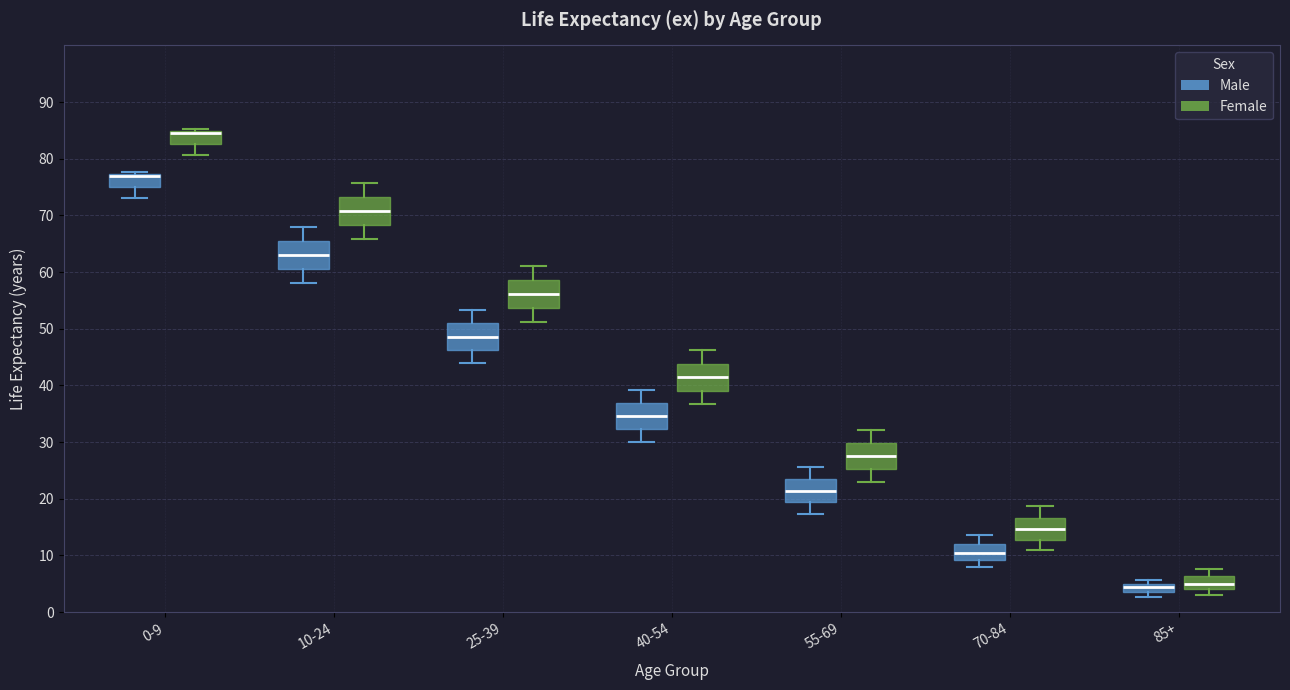

Reading left to right, transcribe this box plot: for each box, give where its median line is, the range the box spans, and where its two whiskers end, as read against the y-axis. The values are not printed on the chart, so give them approximately, as read against the axis.

0-9 (Male): median 77 (drawn on the box's upper edge), box 75 to 77, whiskers 73 to 78
0-9 (Female): median 85 (drawn on the box's upper edge), box 83 to 85, whiskers 81 to 85 (just above the box's upper edge)
10-24 (Male): median 63, box 61 to 66, whiskers 58 to 68
10-24 (Female): median 71, box 68 to 73, whiskers 66 to 76
25-39 (Male): median 49, box 46 to 51, whiskers 44 to 53
25-39 (Female): median 56, box 54 to 59, whiskers 51 to 61
40-54 (Male): median 35, box 32 to 37, whiskers 30 to 39
40-54 (Female): median 42, box 39 to 44, whiskers 37 to 46
55-69 (Male): median 21, box 19 to 24, whiskers 17 to 26
55-69 (Female): median 28, box 25 to 30, whiskers 23 to 32
70-84 (Male): median 10, box 9 to 12, whiskers 8 to 14
70-84 (Female): median 15, box 13 to 17, whiskers 11 to 19
85+ (Male): median 4 (inside the box), box 4 to 5, whiskers 3 to 6
85+ (Female): median 5, box 4 to 6, whiskers 3 to 8